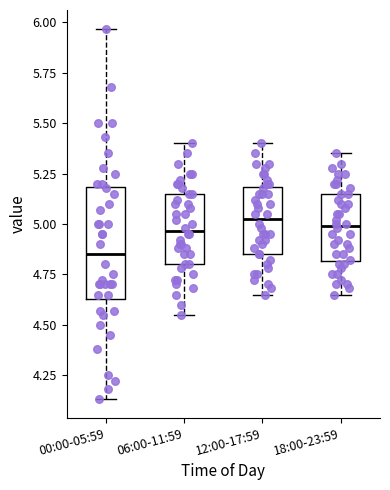

Where does the upper whisker of the box for 12:00-17:59 end on the y-axis? The values are not printed on the chart, so give them approximately, as read against the axis.

5.40